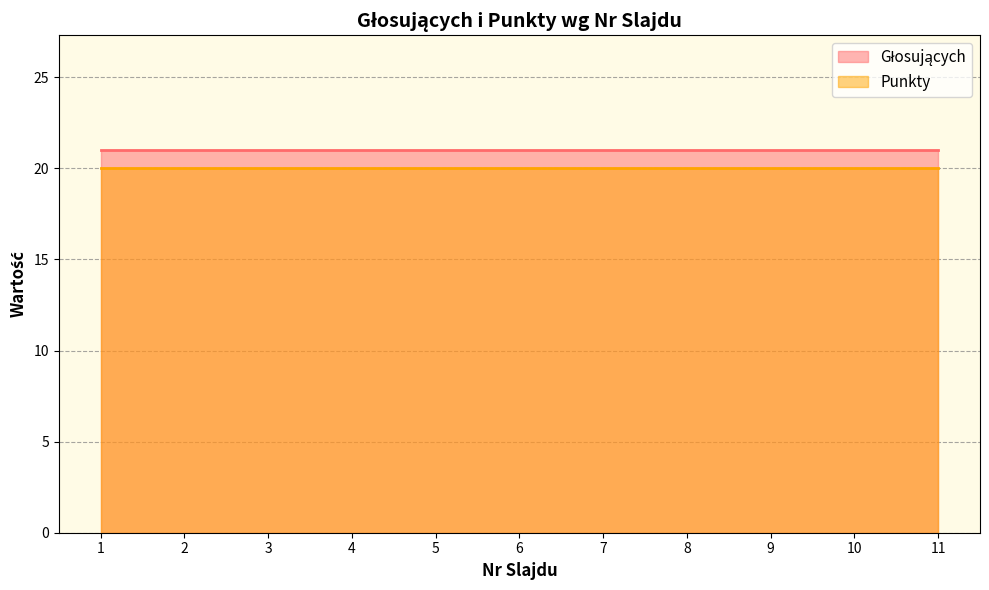

Reading left to right, list all the values displayed in this chart.

Głosujących: 1=21	2=21	3=21	4=21	5=21	6=21	7=21	8=21	9=21	10=21	11=21
Punkty: 1=20	2=20	3=20	4=20	5=20	6=20	7=20	8=20	9=20	10=20	11=20